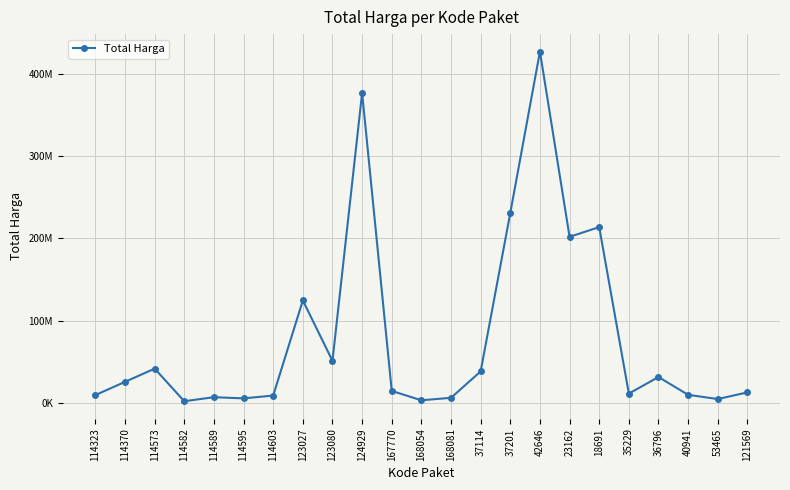

Does the chart have visible grid lines?

Yes